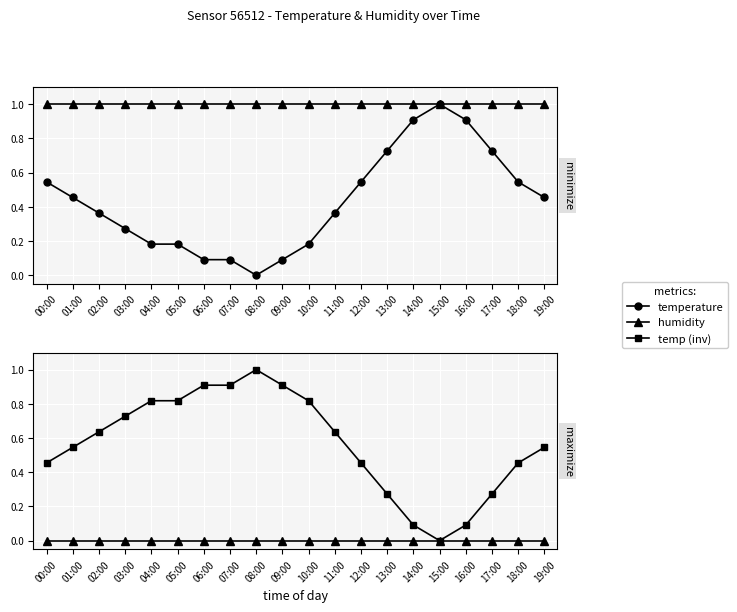

How many lines are shown in the chart?

4